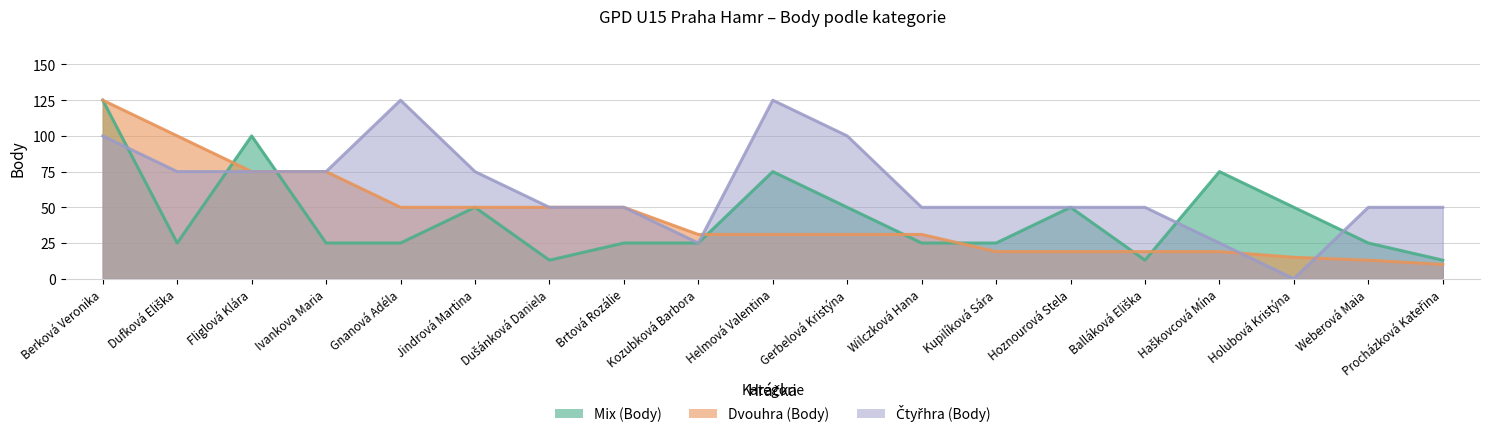

How many intersections are there between Mix (Body) and Dvouhra (Body)?

7